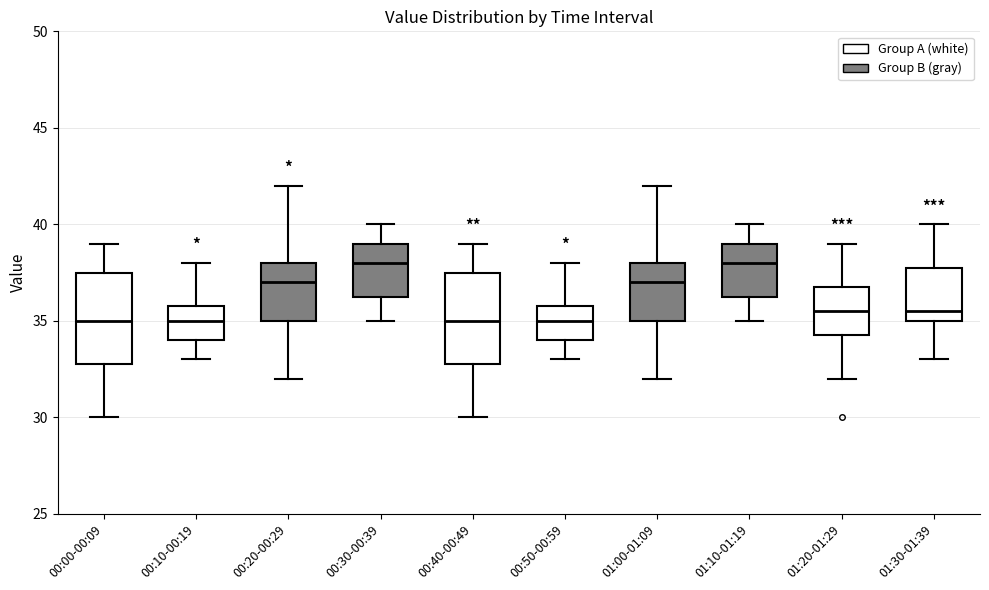

Reading left to right, read every box against the y-axis: the position of its median line, the range the box covers, and the ends of its whiskers. The values are not printed on the chart, so give them approximately, as read against the axis.

00:00-00:09: median 35.0, box 33.0 to 37.5, whiskers 30.0 to 39.0
00:10-00:19: median 35.0, box 34.0 to 36.0, whiskers 33.0 to 38.0
00:20-00:29: median 37.0, box 35.0 to 38.0, whiskers 32.0 to 42.0
00:30-00:39: median 38.0, box 36.5 to 39.0, whiskers 35.0 to 40.0
00:40-00:49: median 35.0, box 33.0 to 37.5, whiskers 30.0 to 39.0
00:50-00:59: median 35.0, box 34.0 to 36.0, whiskers 33.0 to 38.0
01:00-01:09: median 37.0, box 35.0 to 38.0, whiskers 32.0 to 42.0
01:10-01:19: median 38.0, box 36.5 to 39.0, whiskers 35.0 to 40.0
01:20-01:29: median 35.5, box 34.5 to 37.0, whiskers 32.0 to 39.0
01:30-01:39: median 35.5, box 35.0 to 38.0, whiskers 33.0 to 40.0